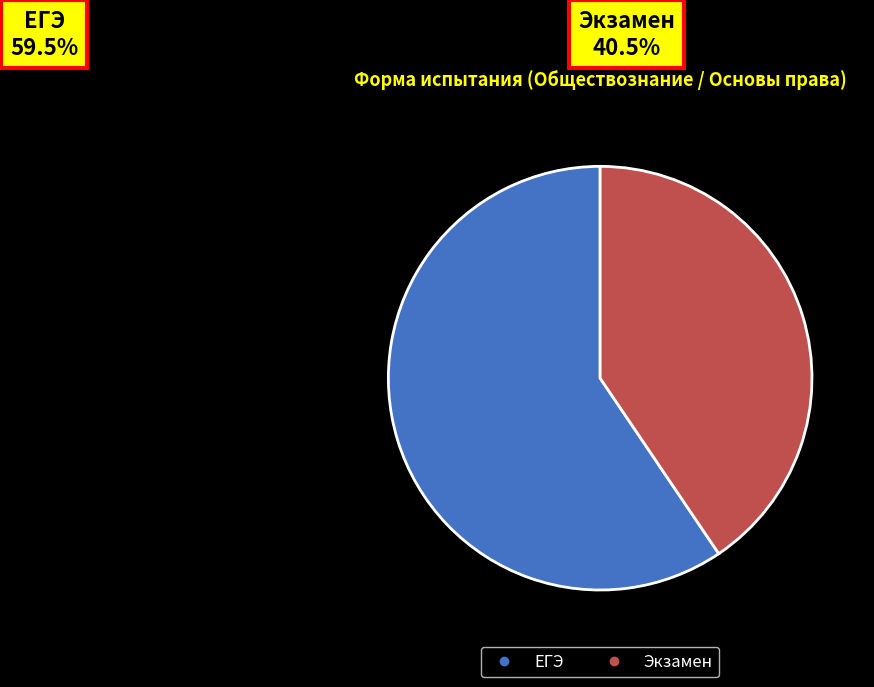

Rank the categories by value from highest to lowest.

ЕГЭ, Экзамен